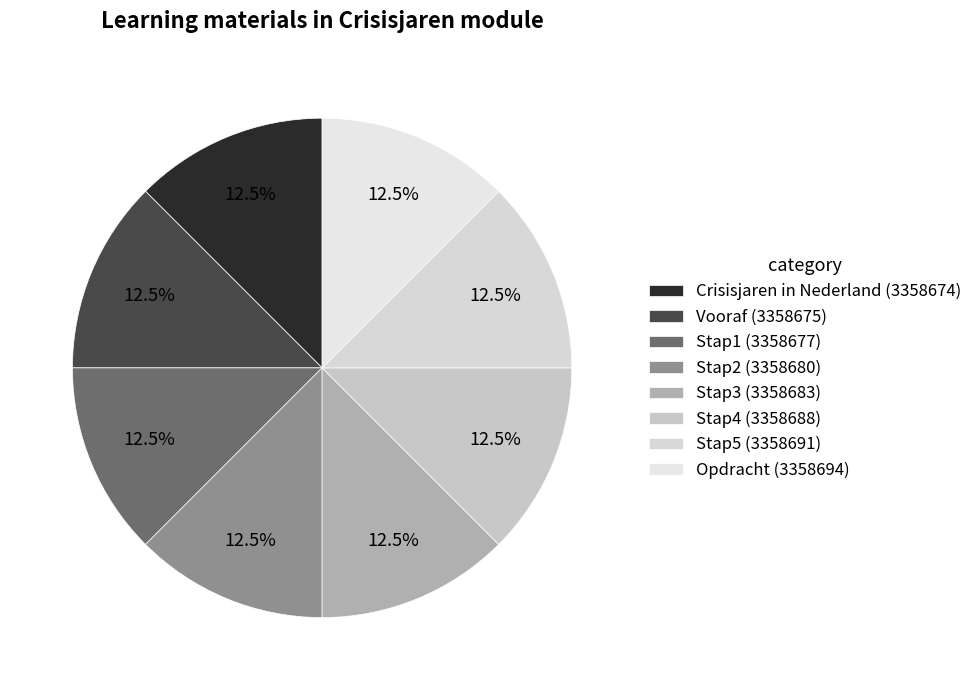

How many segments does this pie chart have?

8